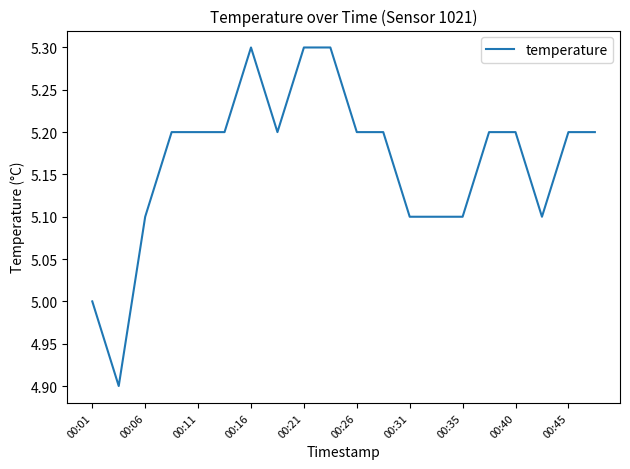

Count the values in the range 5 to 6.

19